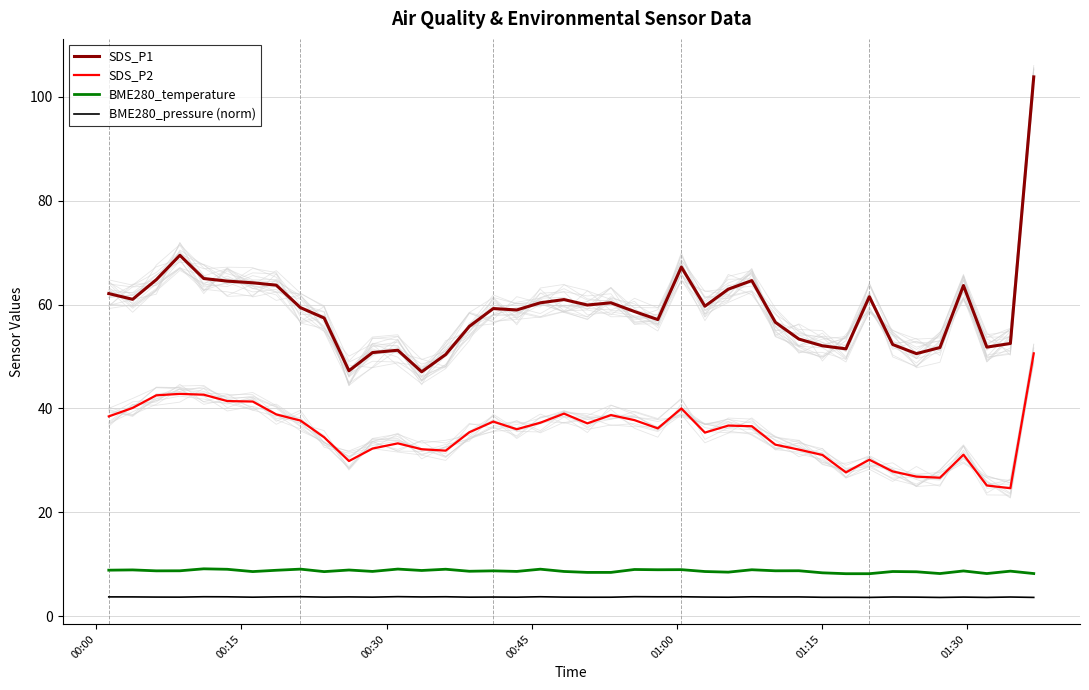

True or false: BME280_pressure (norm) and SDS_P1 intersect in this chart.

False